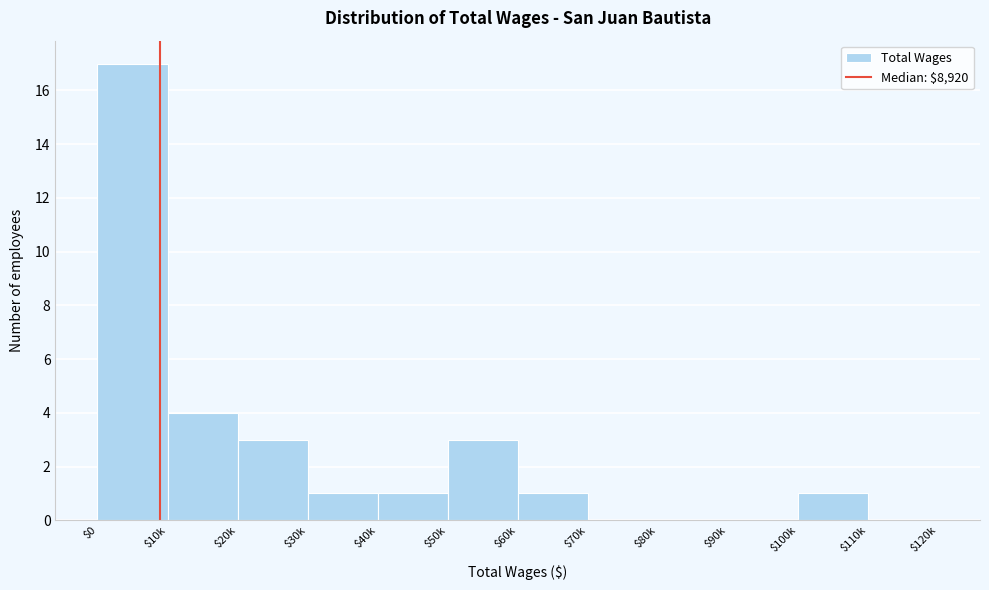

At which label is the value closest to 8?

$10k